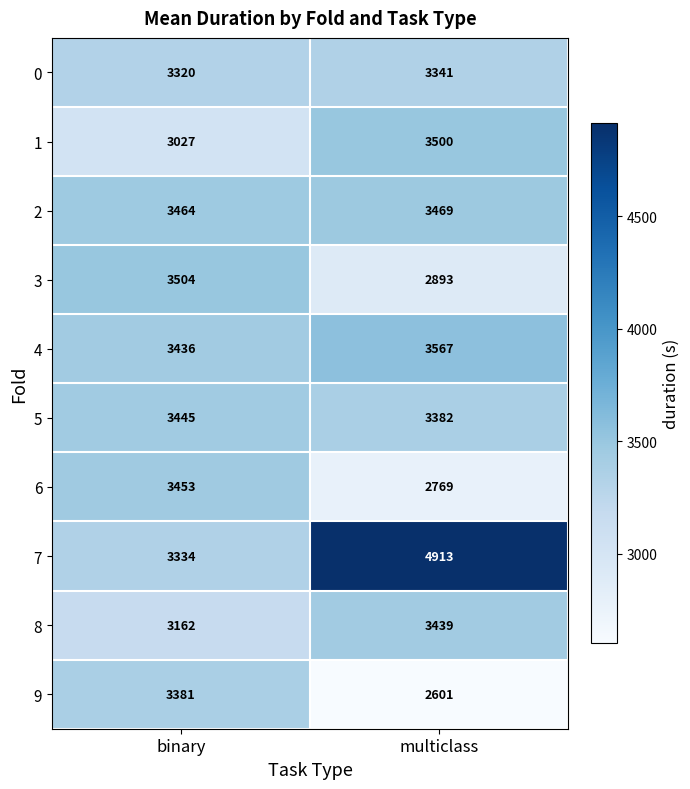

What is the sum of all 7 values?

8247